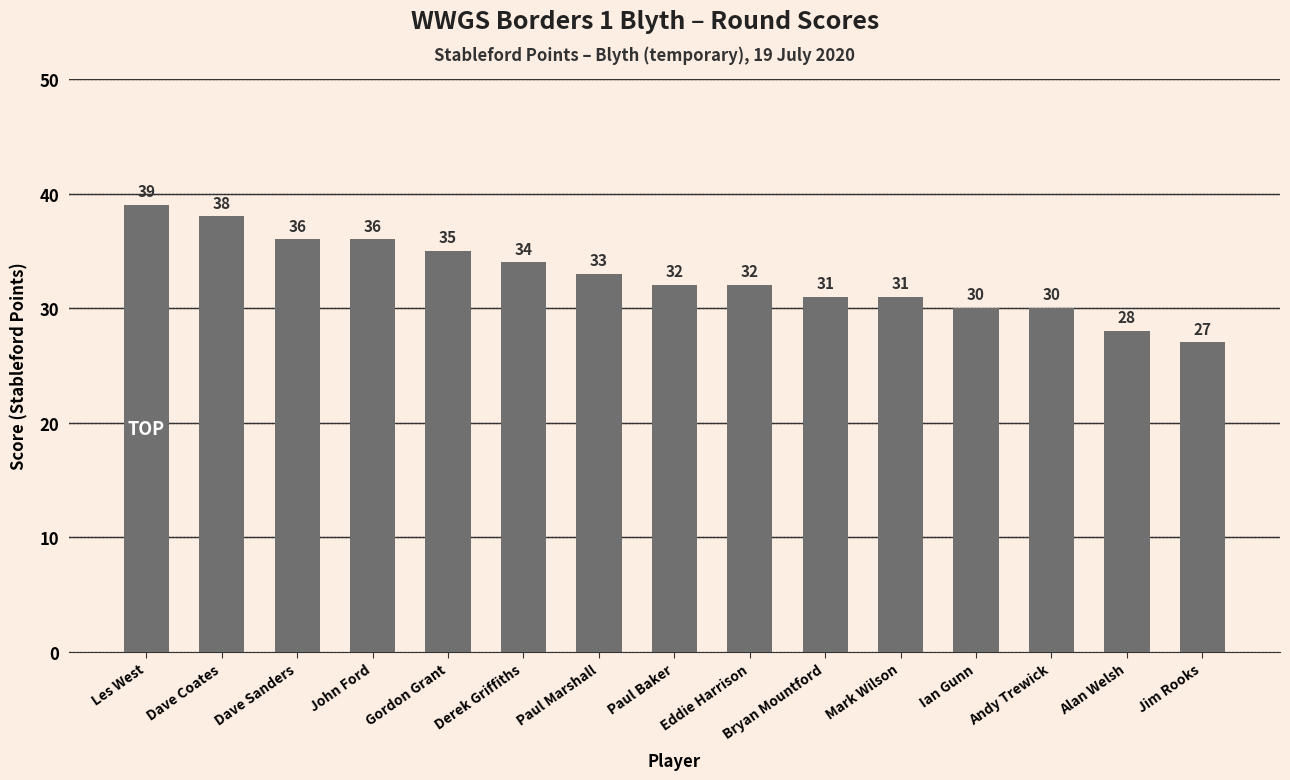

What is the ratio of the value at Ian Gunn to the value at Jim Rooks?

1.1